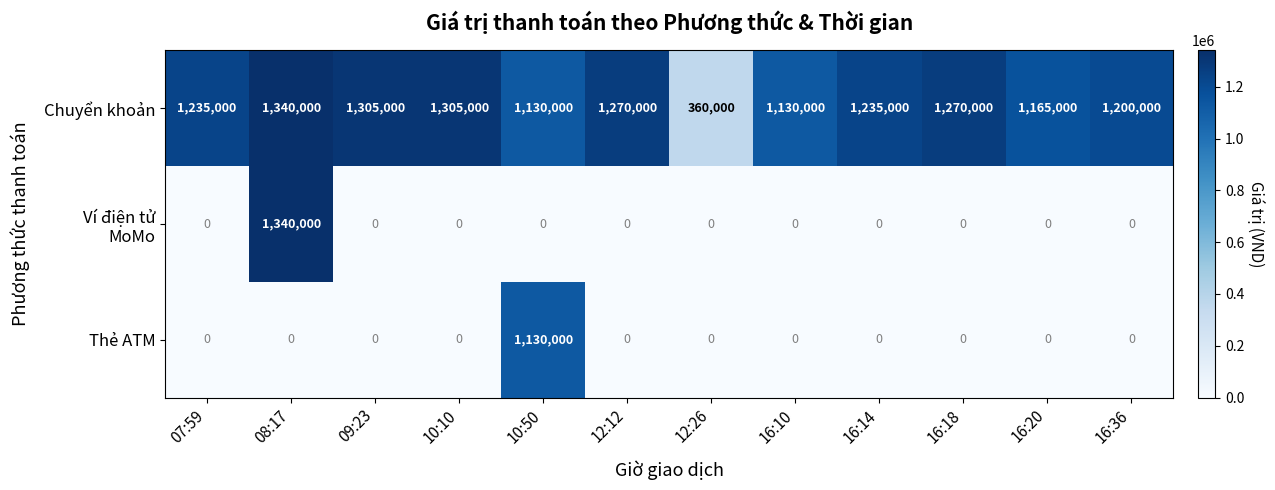

What is the minimum value for Chuyển khoản?

360000